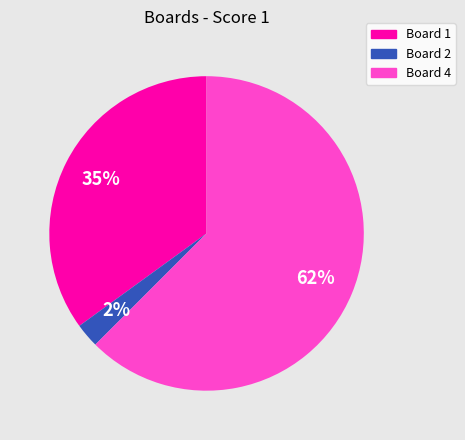

To the nearest percent, what is the average slice percentage?

33%